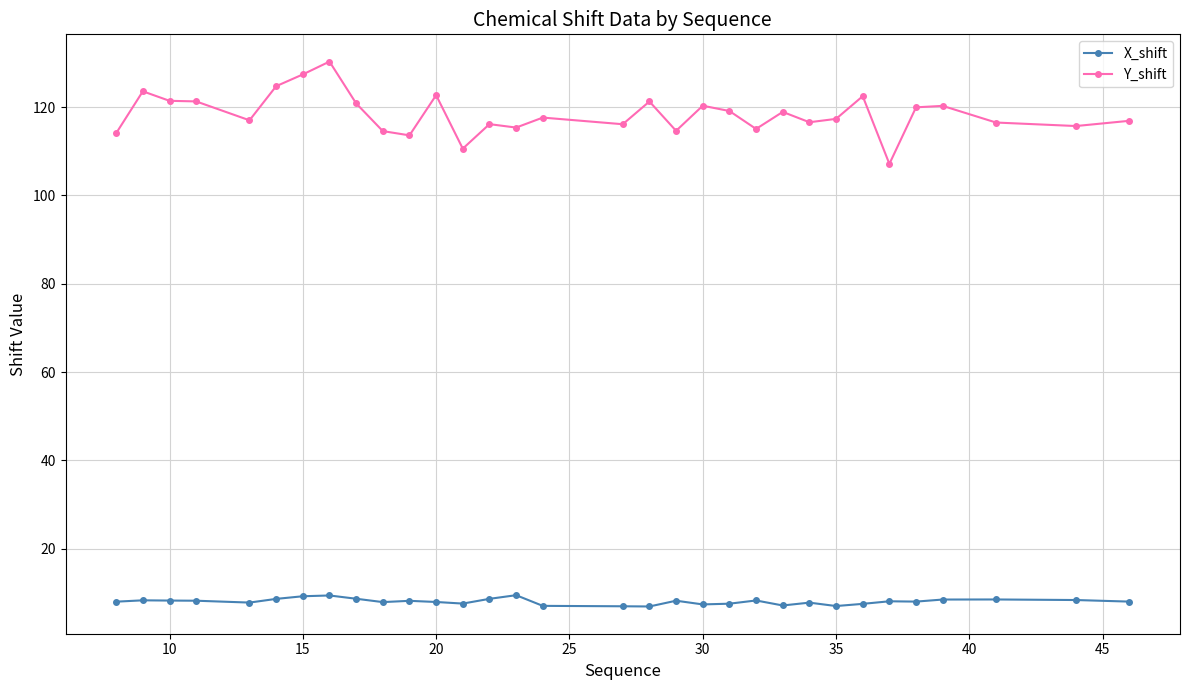

What is the average value of the Y_shift series?

118.4